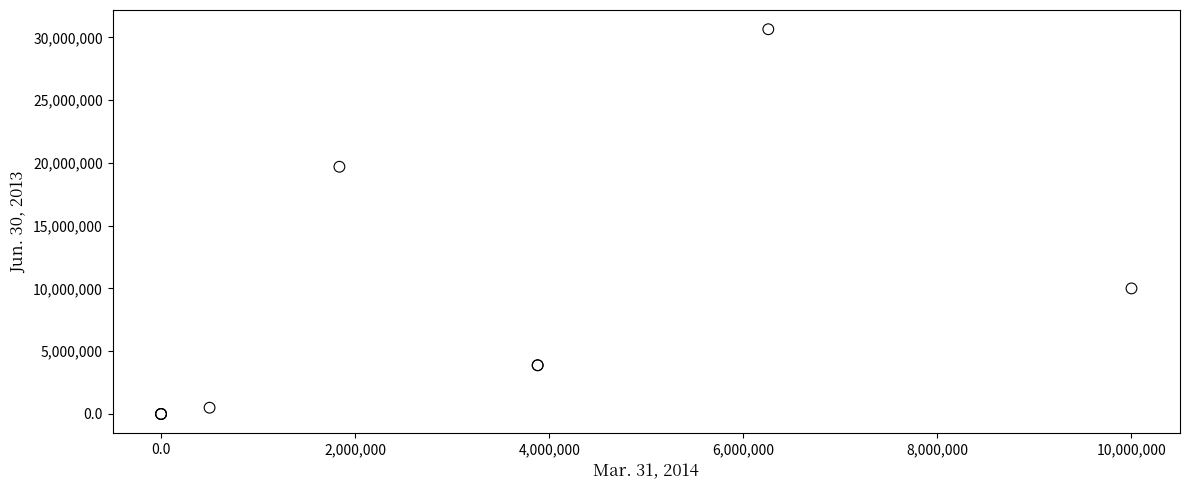

What Y value in the scatter plot is closest to 15321186?

19689609.0